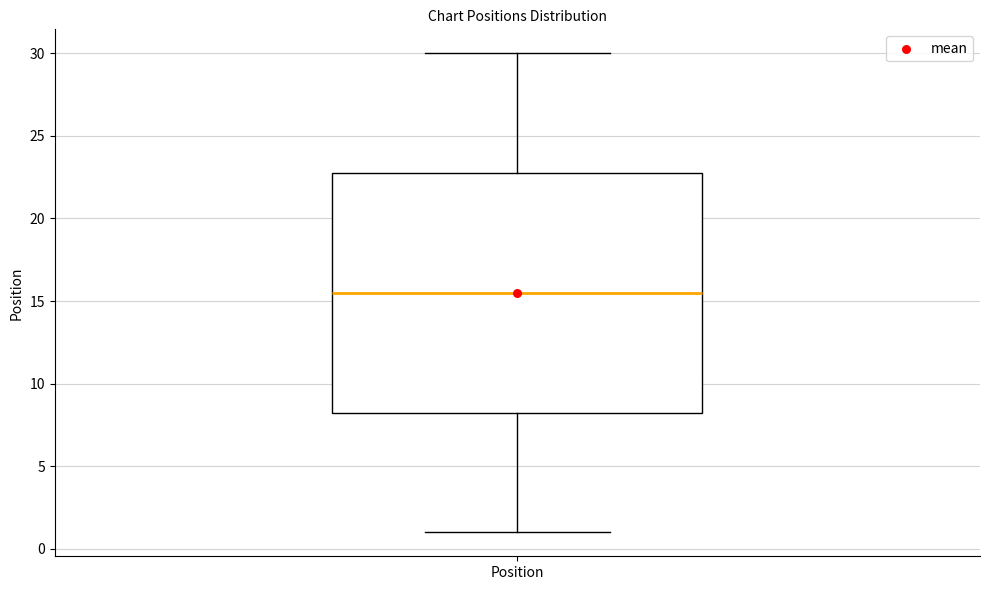

Where does the lower whisker of the box for Position end on the y-axis? The values are not printed on the chart, so give them approximately, as read against the axis.

1.0